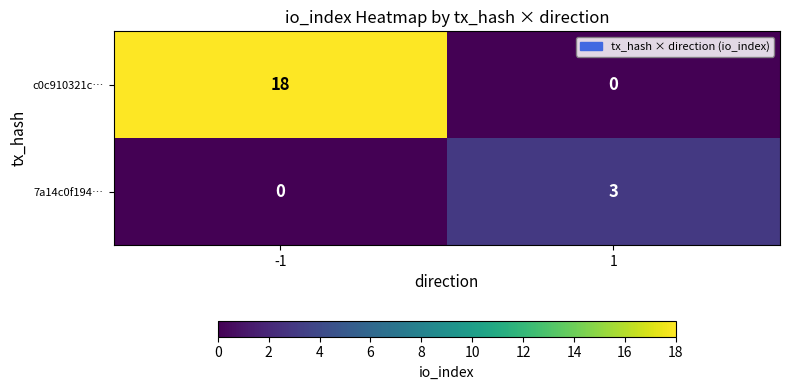

Which series has the largest total across all categories?

c0c910321c…